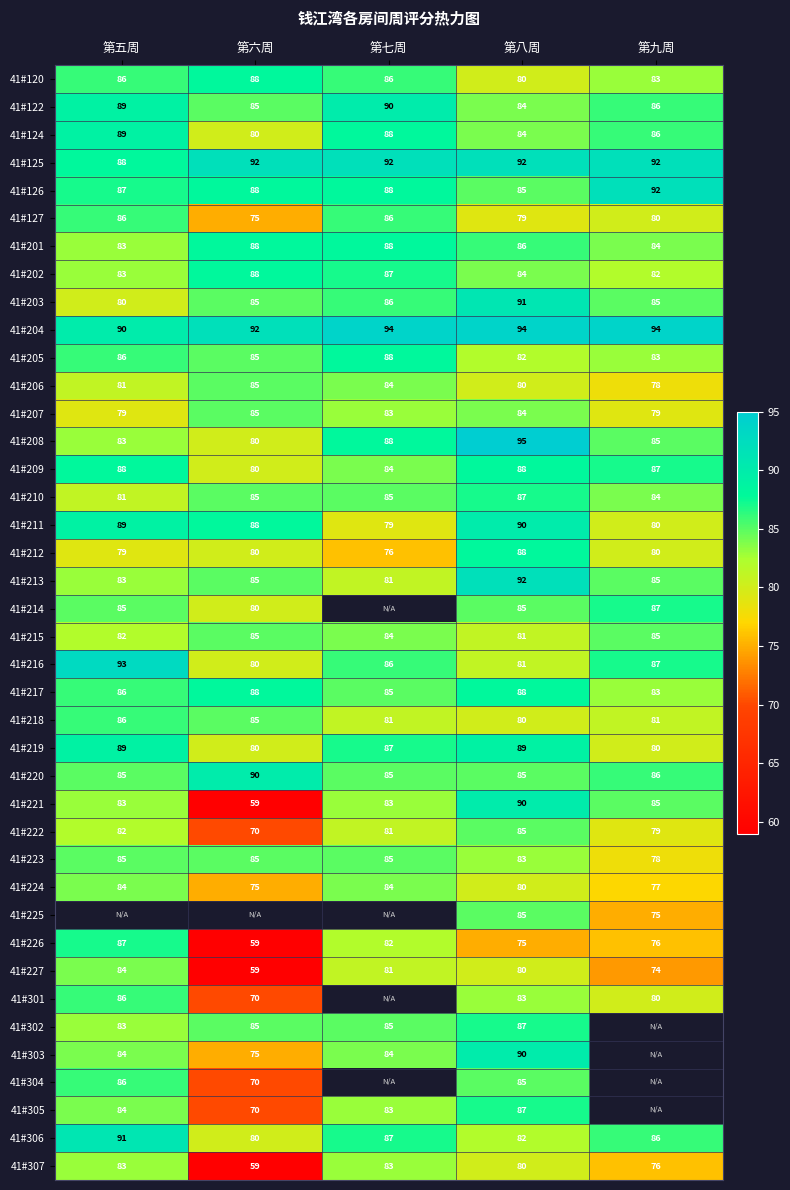

What is the maximum value shown in the chart?

95.0